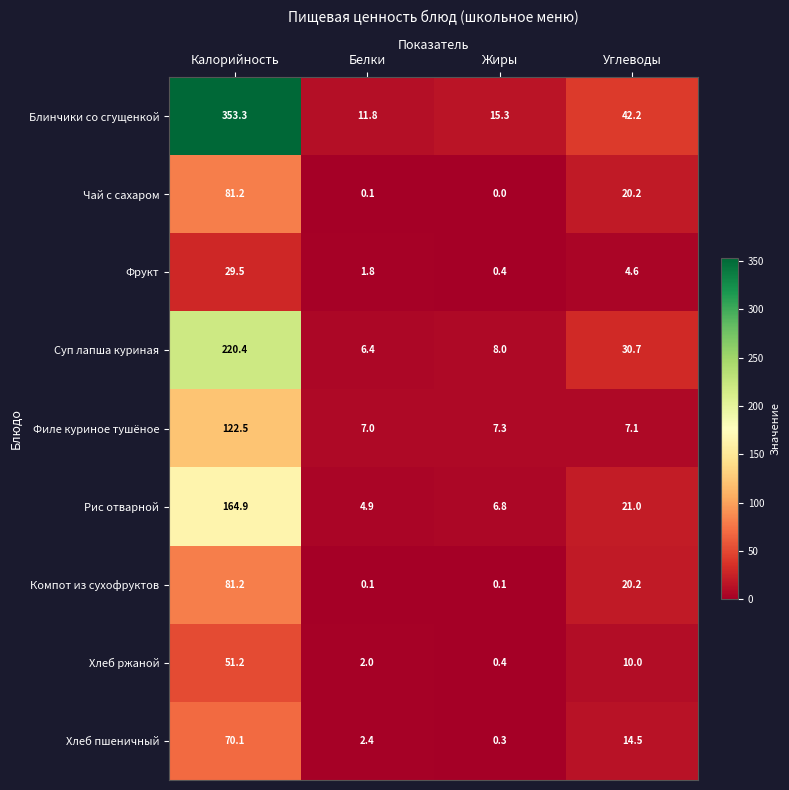

At which category is the sum across all series the highest?

Калорийность